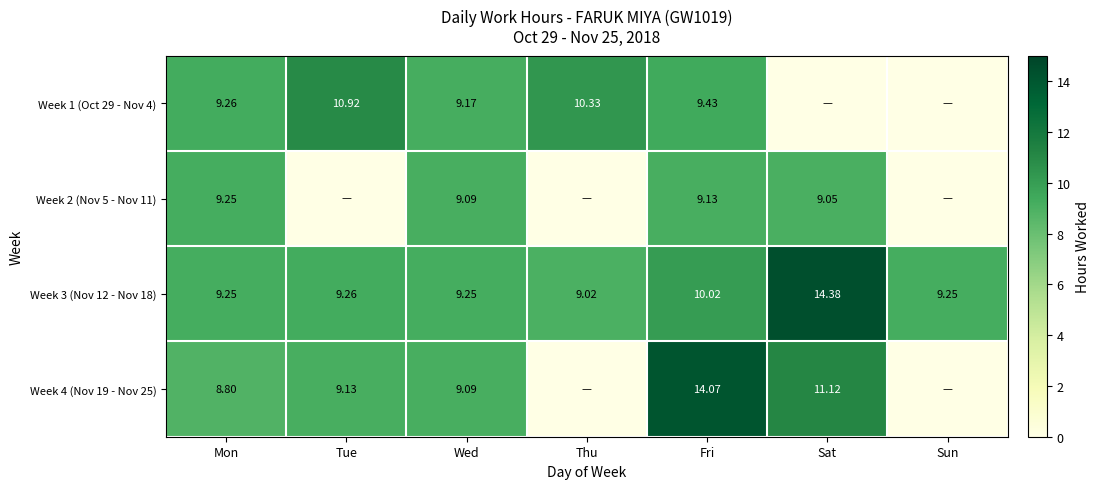

Which label corresponds to the smallest value in the chart?

Sat